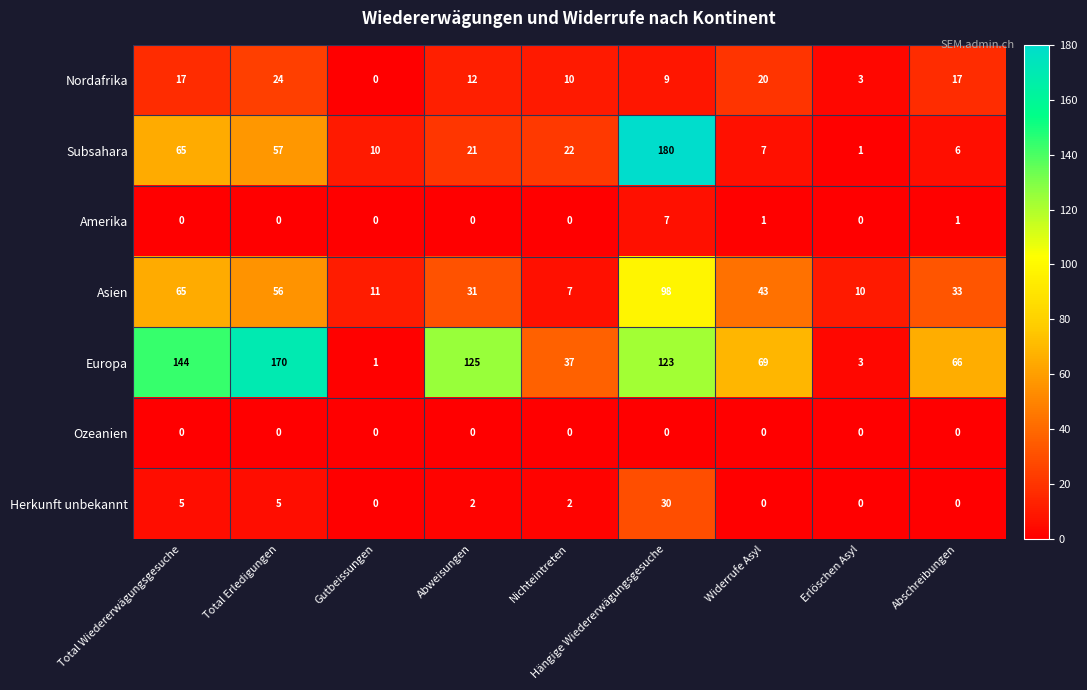

True or false: Asien has a value of 47 at Abweisungen.

False